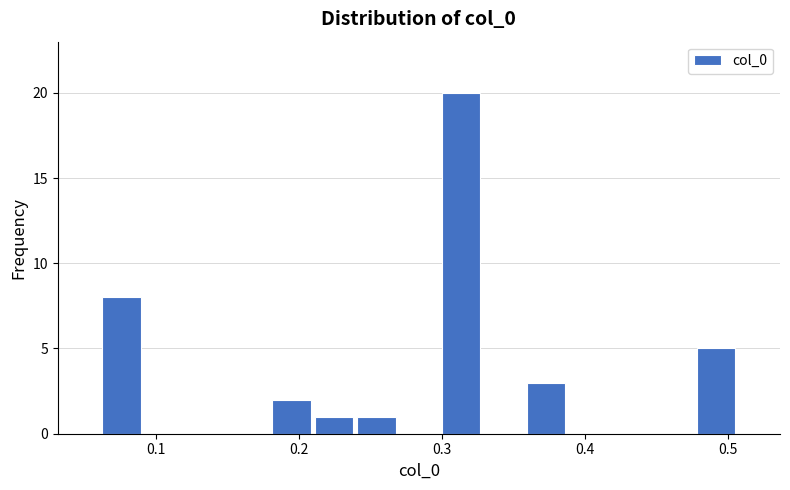

Around what value on the x-axis is the tallest bar? Give the approximate position of its centre, as read against the axis.

0.31